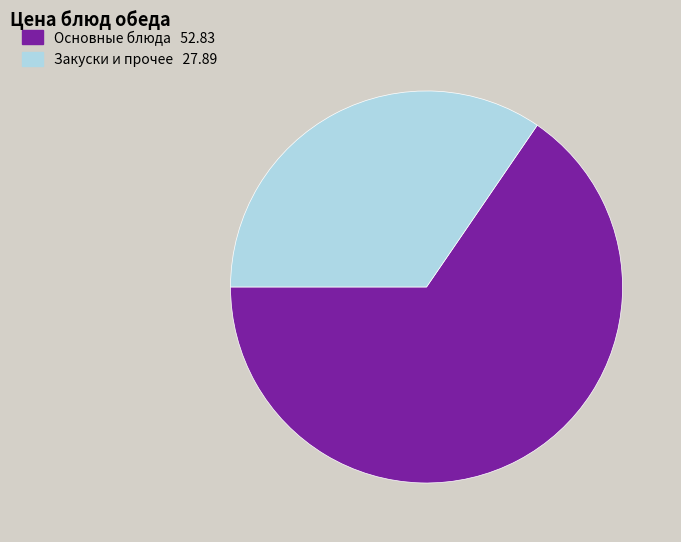

What is the majority slice?

Основные блюда 52.83